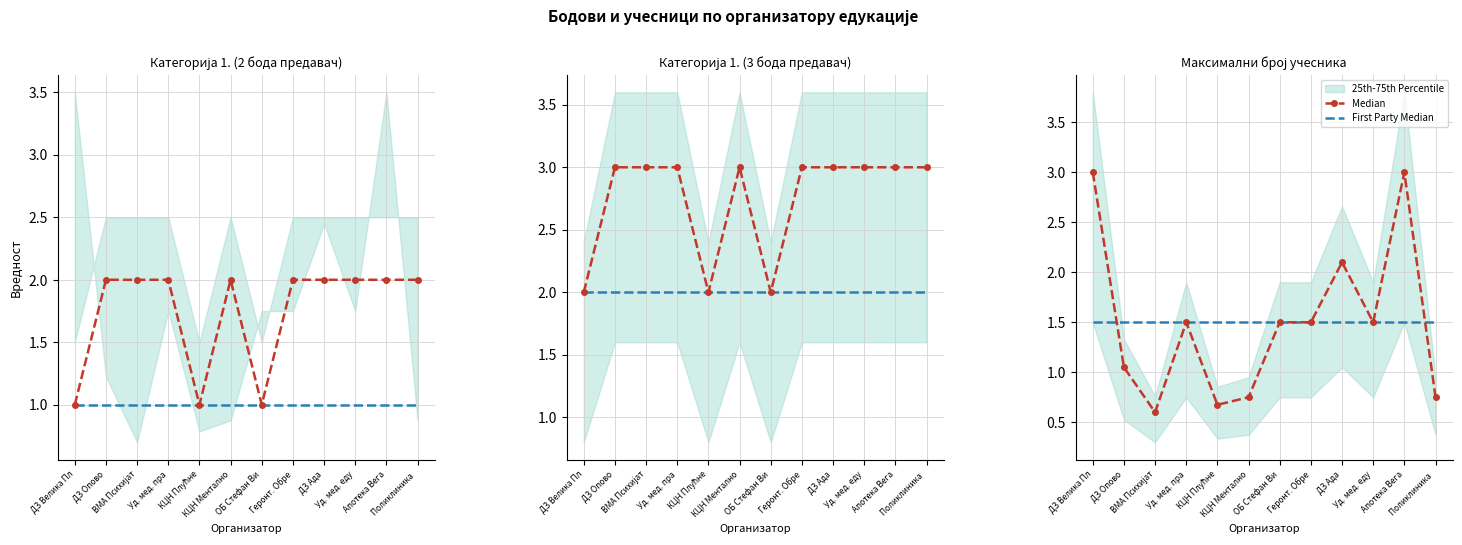

Count the number of categories in the chart.

12